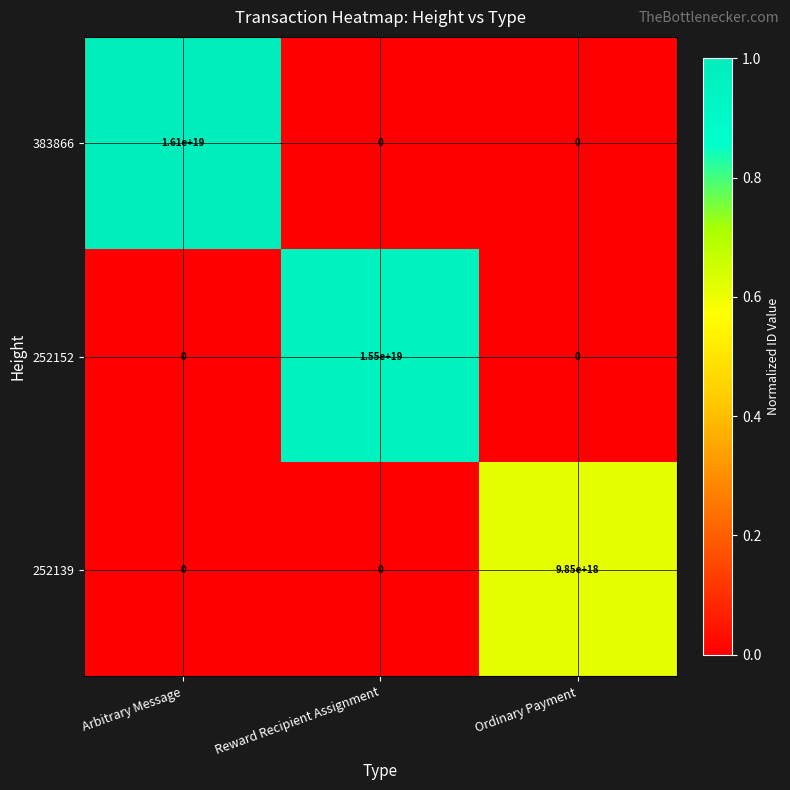

Is it true that 252139 equals 0 at Arbitrary Message?

True